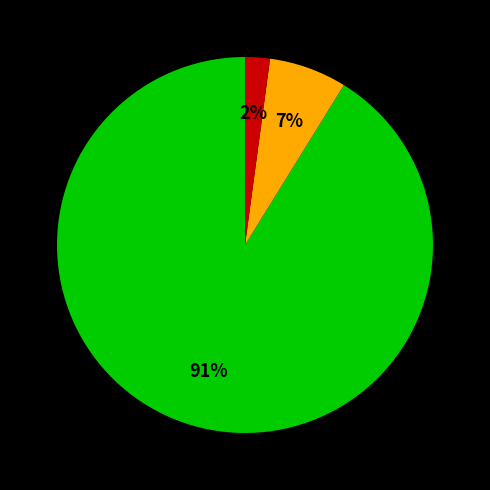

To the nearest percent, what is the difference between the largest and smallest slice percentages?

89%